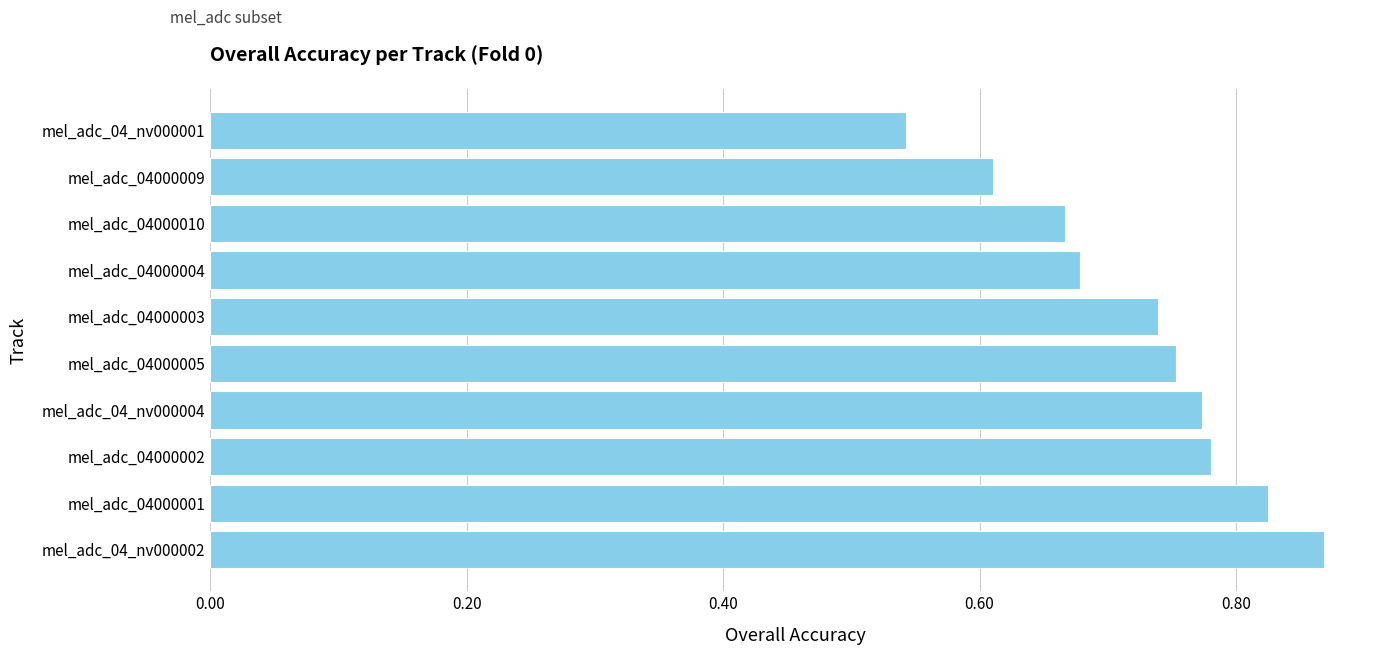

At which category does the chart reach its peak across all series?

mel_adc_04_nv000002